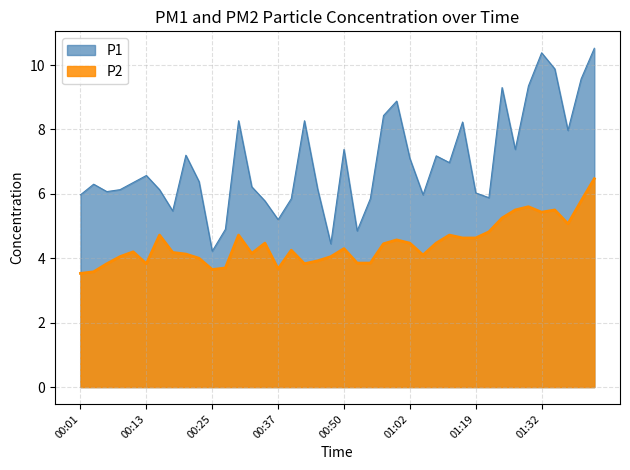

List the series in order of their overall mean, highest first.

P1, P2